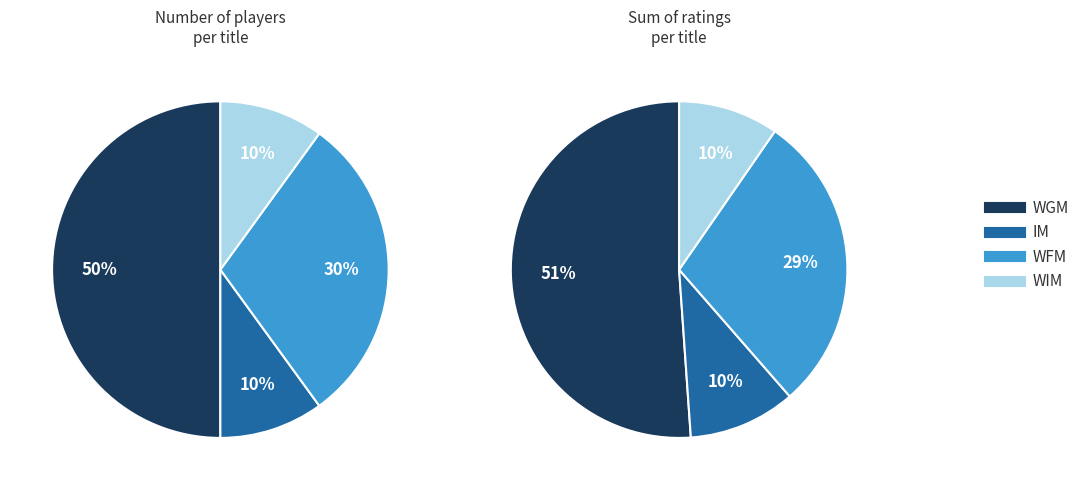

How many slices are in this pie chart?

4